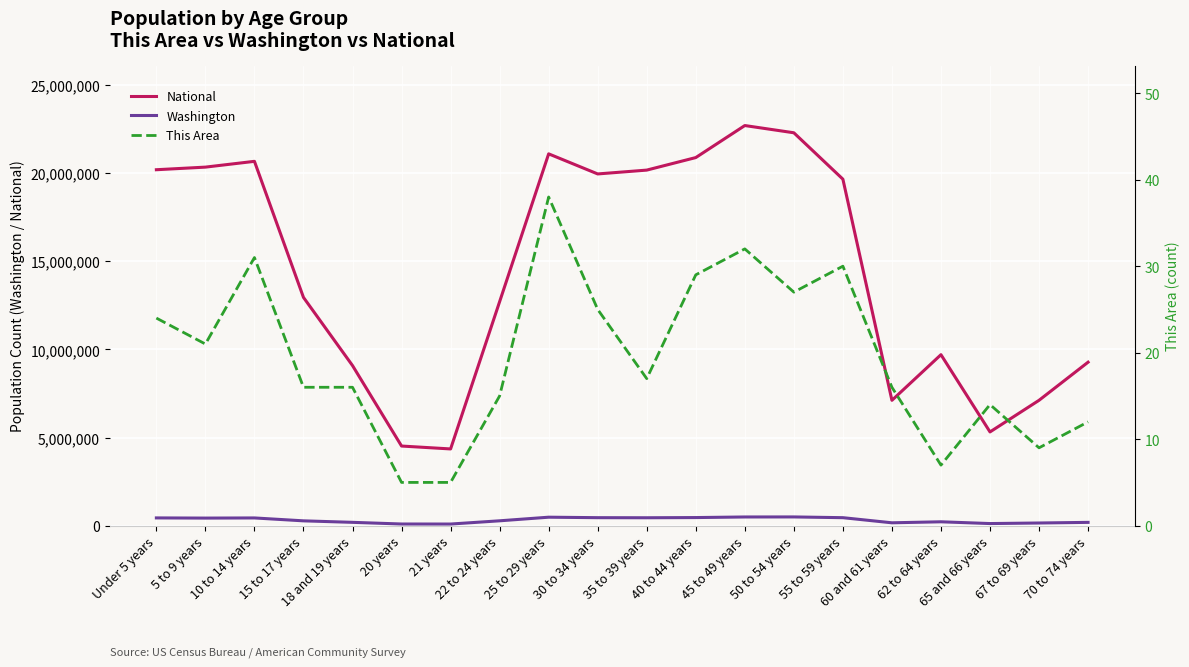

Reading right to left, list all the values displayed in this chart.

National: 70 to 74 years=9278166	67 to 69 years=7115361	65 and 66 years=5319902	62 to 64 years=9704197	60 and 61 years=7113727	55 to 59 years=19664805	50 to 54 years=22298125	45 to 49 years=22708591	40 to 44 years=20890964	35 to 39 years=20179642	30 to 34 years=19962099	25 to 29 years=21101849	22 to 24 years=12712576	21 years=4354294	20 years=4519129	18 and 19 years=9086089	15 to 17 years=12954254	10 to 14 years=20677194	5 to 9 years=20348657	Under 5 years=20201362
Washington: 70 to 74 years=186746	67 to 69 years=151057	65 and 66 years=119417	62 to 64 years=219633	60 and 61 years=162454	55 to 59 years=453078	50 to 54 years=495296	45 to 49 years=492909	40 to 44 years=459698	35 to 39 years=448607	30 to 34 years=453383	25 to 29 years=480398	22 to 24 years=275543	21 years=91883	20 years=94086	18 and 19 years=188541	15 to 17 years=273587	10 to 14 years=438233	5 to 9 years=429877	Under 5 years=439657
This Area: 70 to 74 years=12	67 to 69 years=9	65 and 66 years=14	62 to 64 years=7	60 and 61 years=16	55 to 59 years=30	50 to 54 years=27	45 to 49 years=32	40 to 44 years=29	35 to 39 years=17	30 to 34 years=25	25 to 29 years=38	22 to 24 years=15	21 years=5	20 years=5	18 and 19 years=16	15 to 17 years=16	10 to 14 years=31	5 to 9 years=21	Under 5 years=24